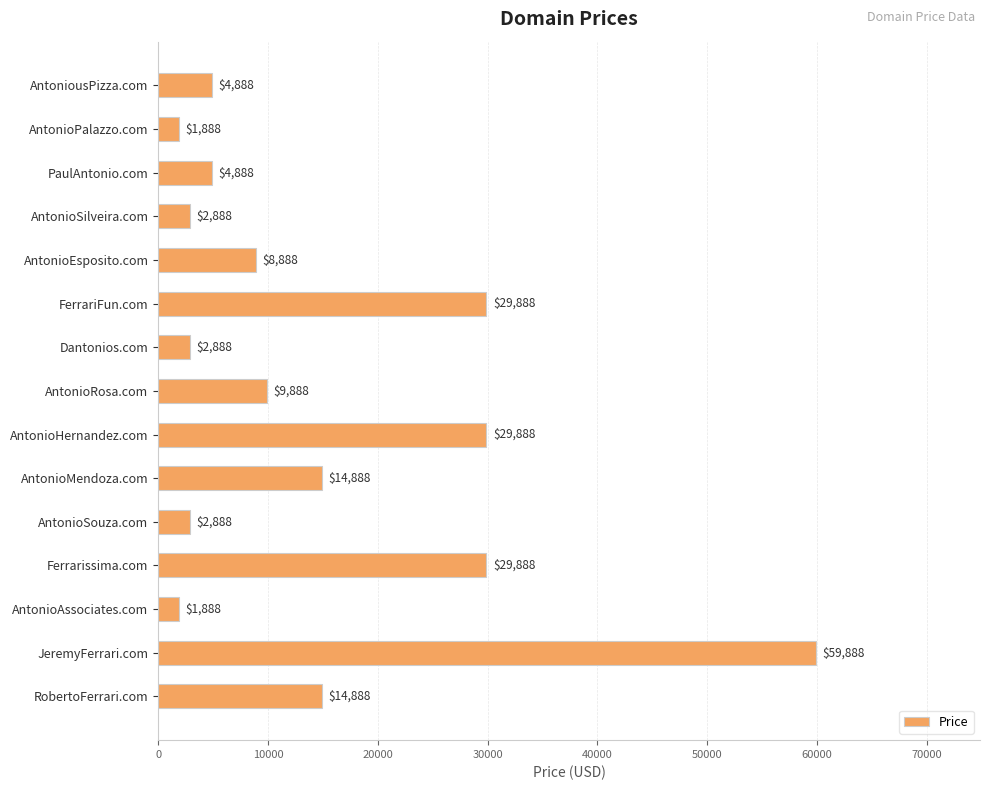

What is the approximate value at AntonioSouza.com, to the nearest 50?

2900